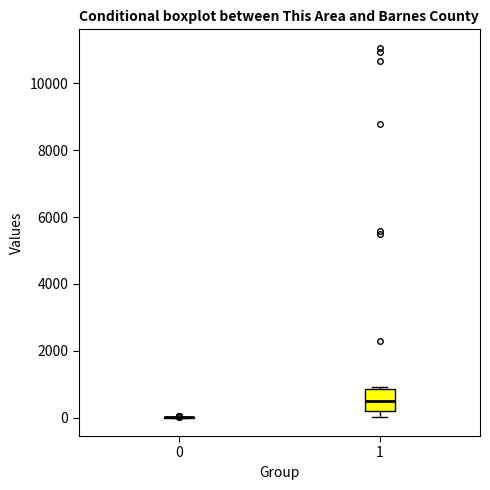

Where is the upper edge of the box at x = 1 on the y-axis? The values are not printed on the chart, so give them approximately, as read against the axis.

800